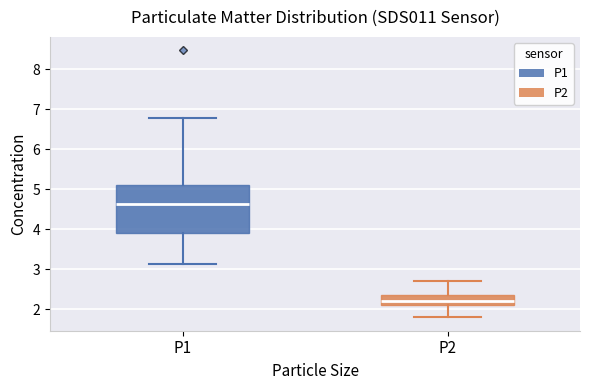

Comparing the boxes themselves (not the whiskers), which one is the tallest?

P1